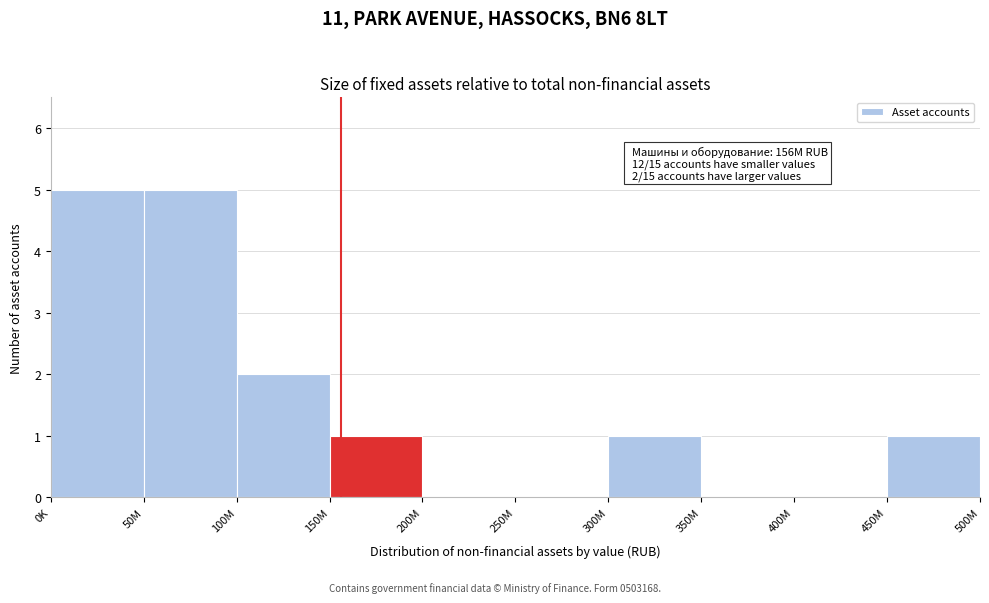

Reading left to right, transcribe all the data shown in this chart.

0K=5	50M=5	100M=2	150M=1	200M=0	250M=0	300M=1	350M=0	400M=0	450M=1